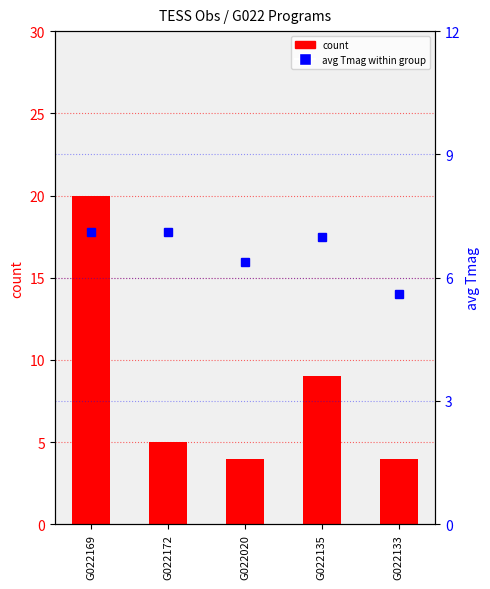

At which category is the sum across all series the highest?

G022169